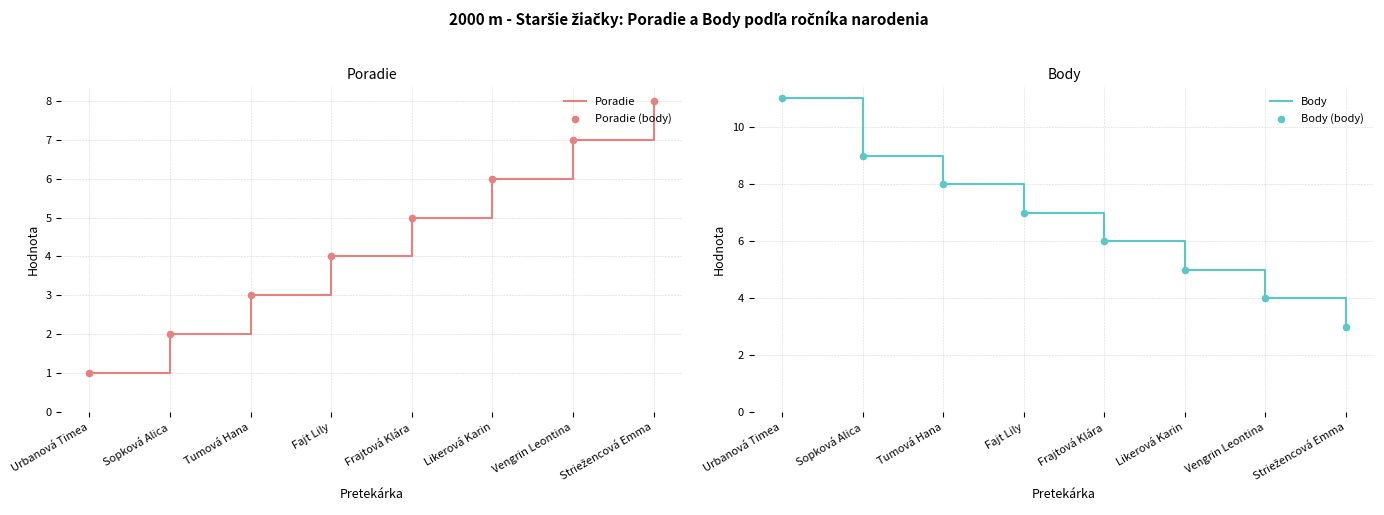

What is the total value across all series at Fajt Lily?

22